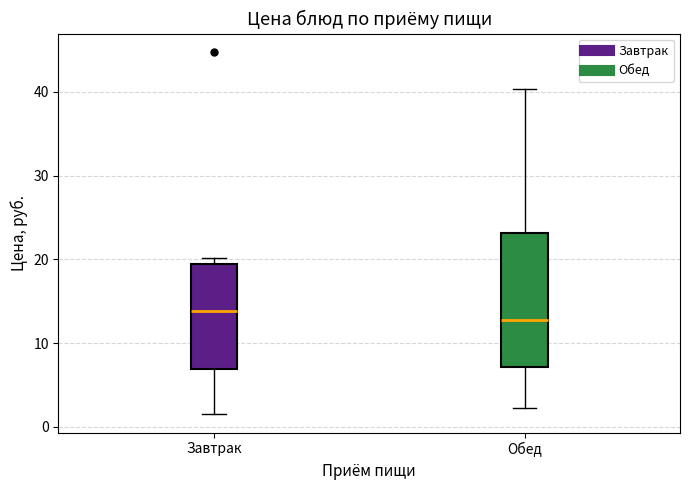

Reading left to right, transcribe this box plot: for each box, give where its median line is, the range the box spans, and where its two whiskers end, as read against the y-axis. The values are not printed on the chart, so give them approximately, as read against the axis.

Завтрак: median 14, box 7 to 20, whiskers 1 to 20 (just above the box's upper edge)
Обед: median 13, box 7 to 23, whiskers 2 to 40